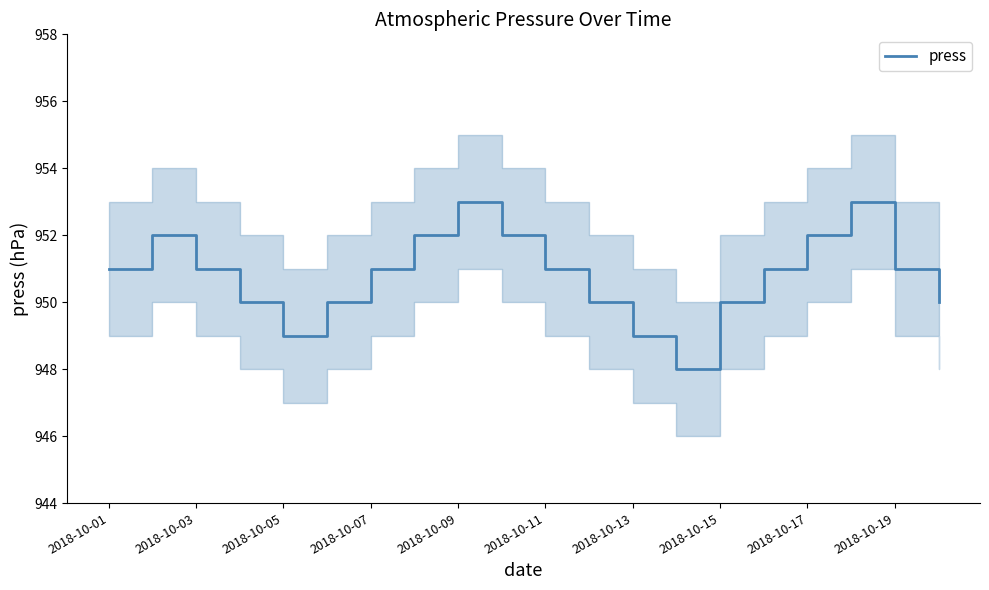

Is it true that press equals 1504 at 2018-10-09?

False